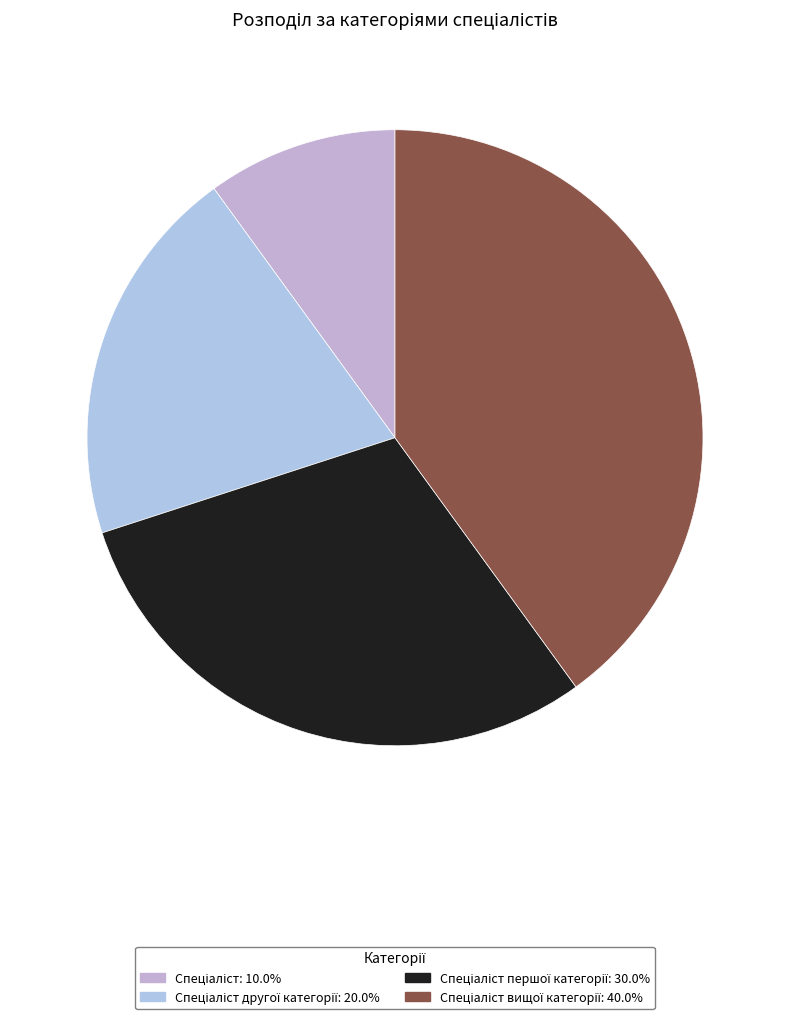

How many slices are in this pie chart?

4